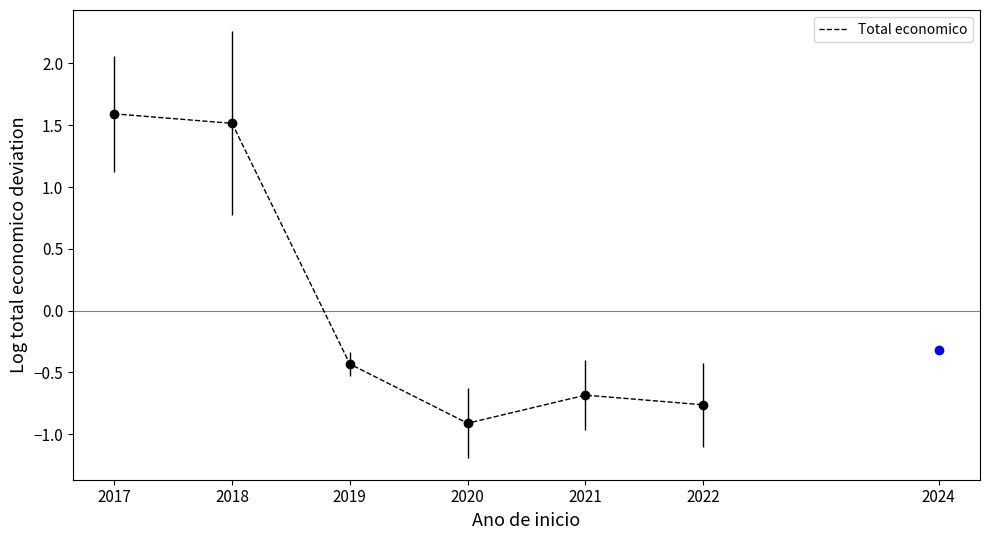

How many interior local valleys (lower than both neighbors) does the data have?

1